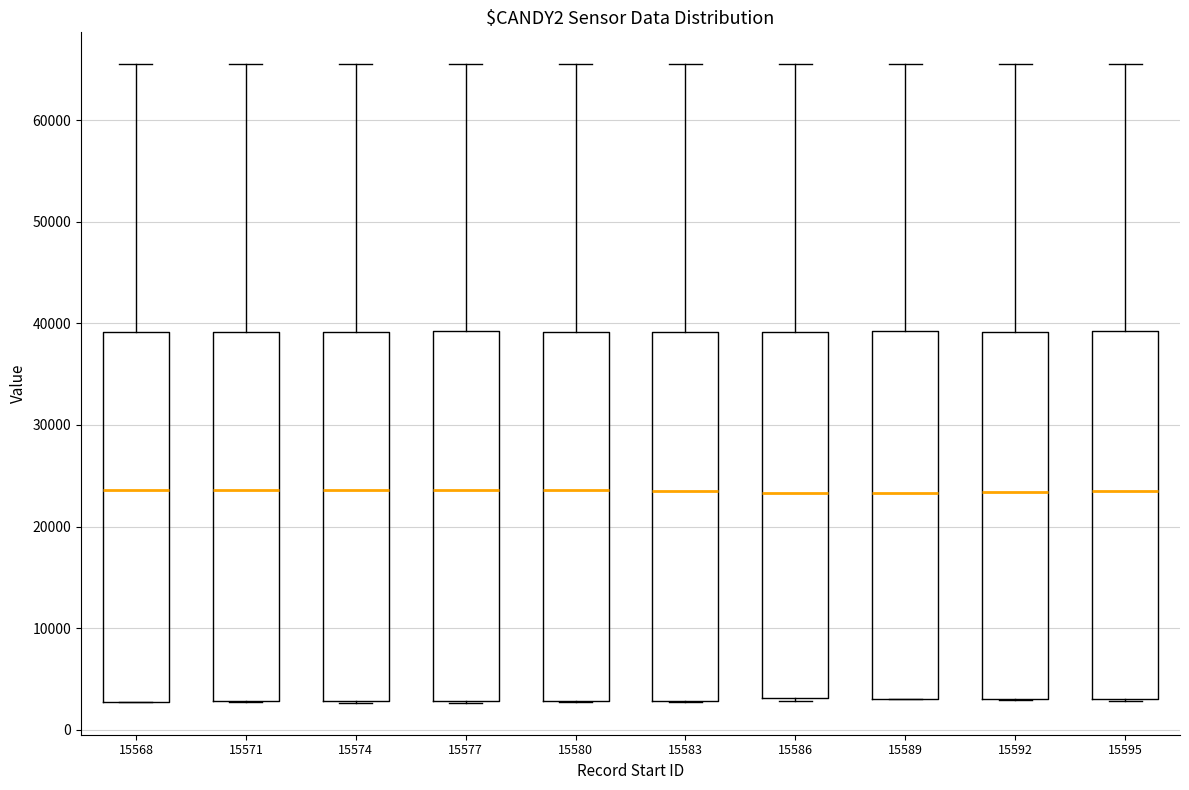

Where is the lower edge of the box at x = 15577 on the y-axis? The values are not printed on the chart, so give them approximately, as read against the axis.

3000